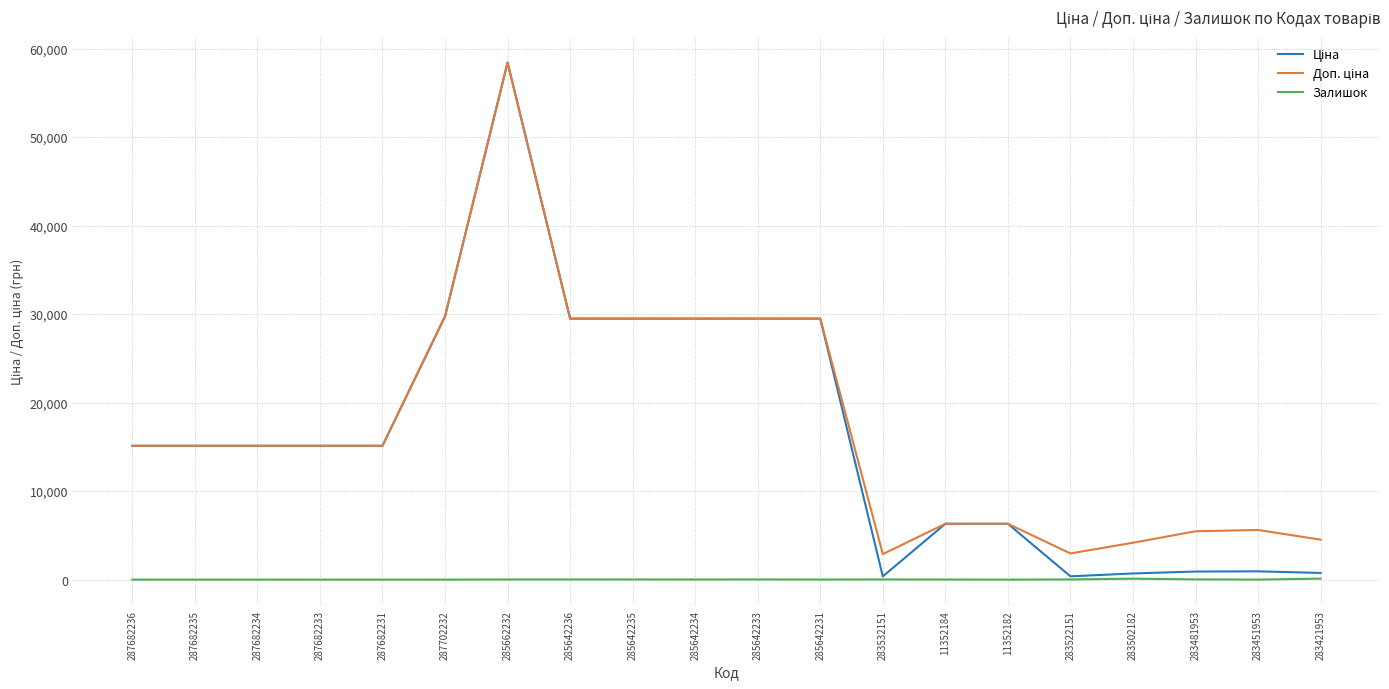

At which category does the chart reach its peak across all series?

285662232